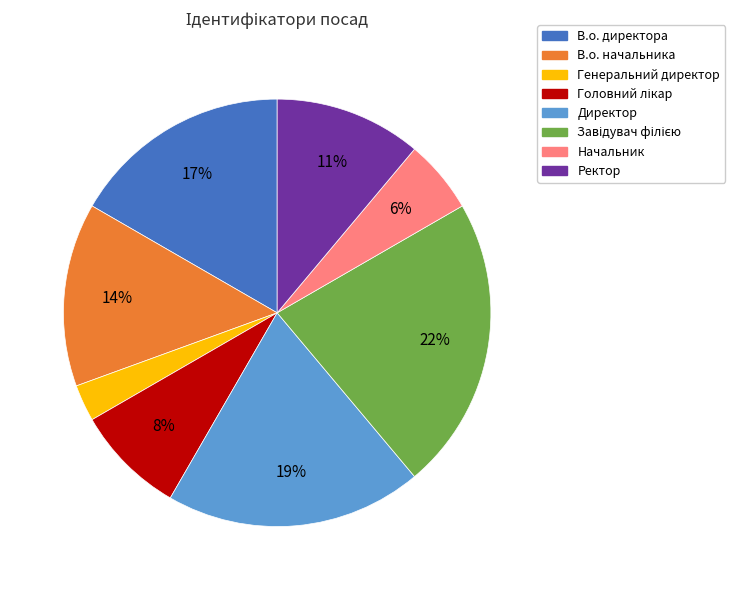

Is there a majority slice in this chart?

No